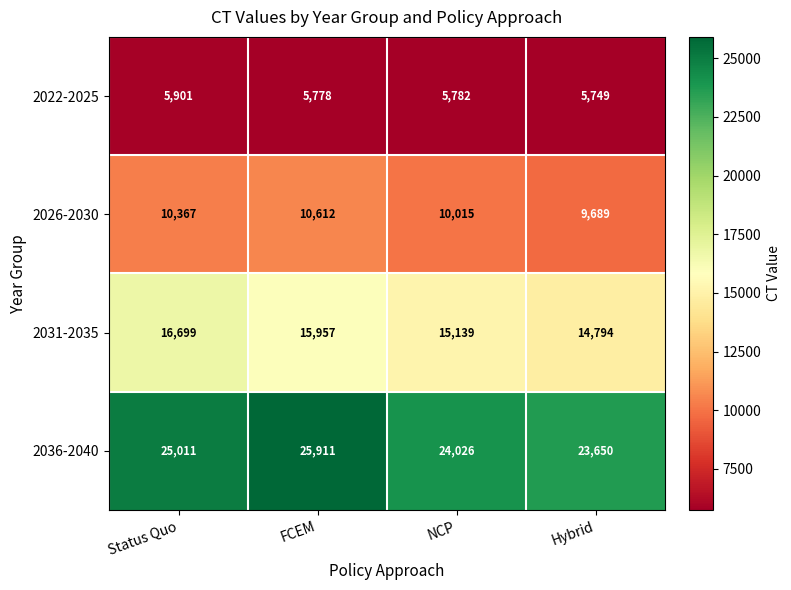

Which series has the largest total across all categories?

2036-2040